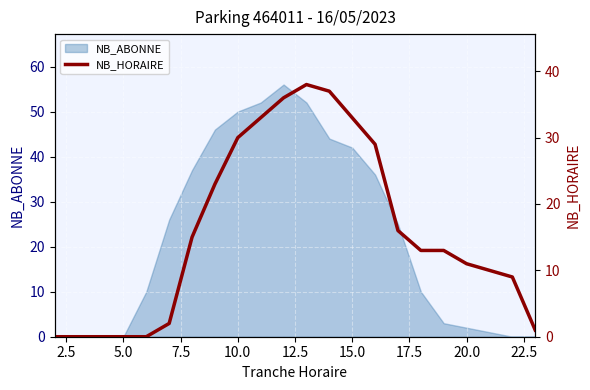

The NB_ABONNE series shows 42 at 15.0. True or false?

True